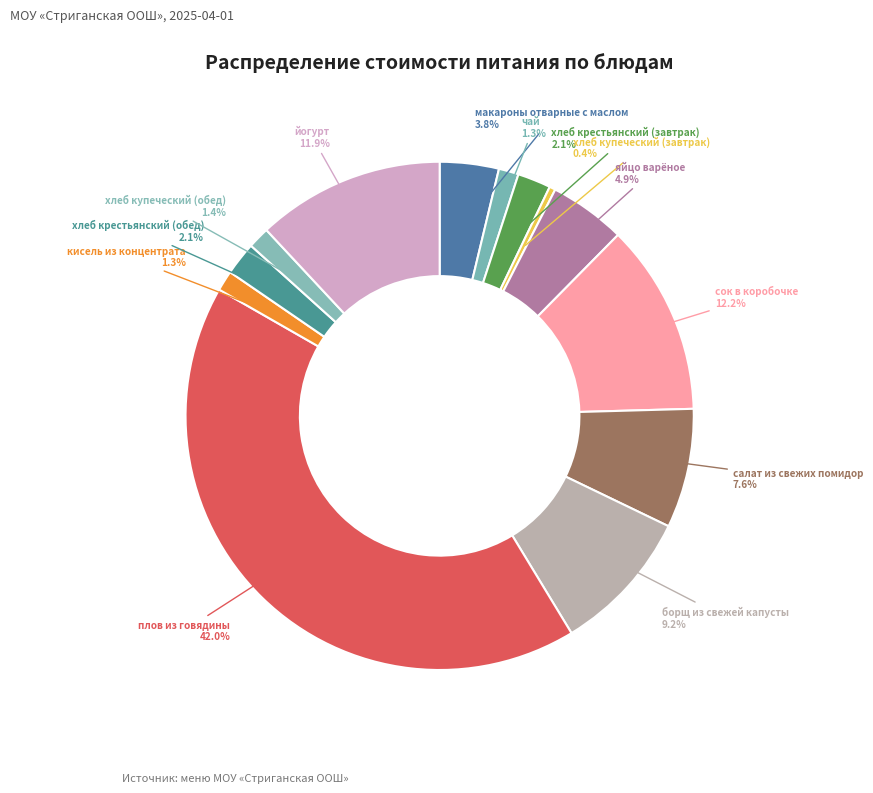

Which slice is the largest?

плов из говядины